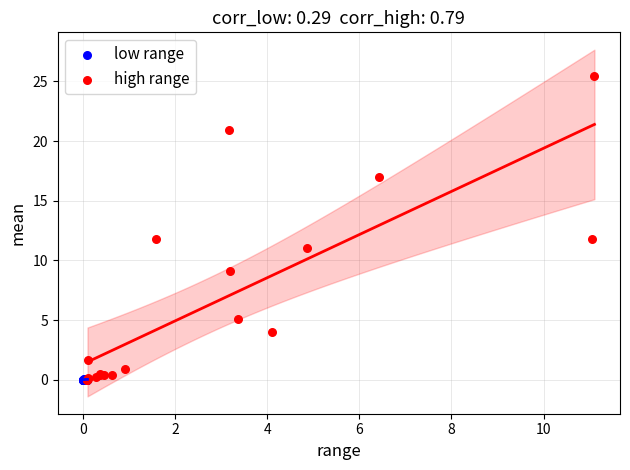

Which series has the largest Y range (max minus min)?

high range